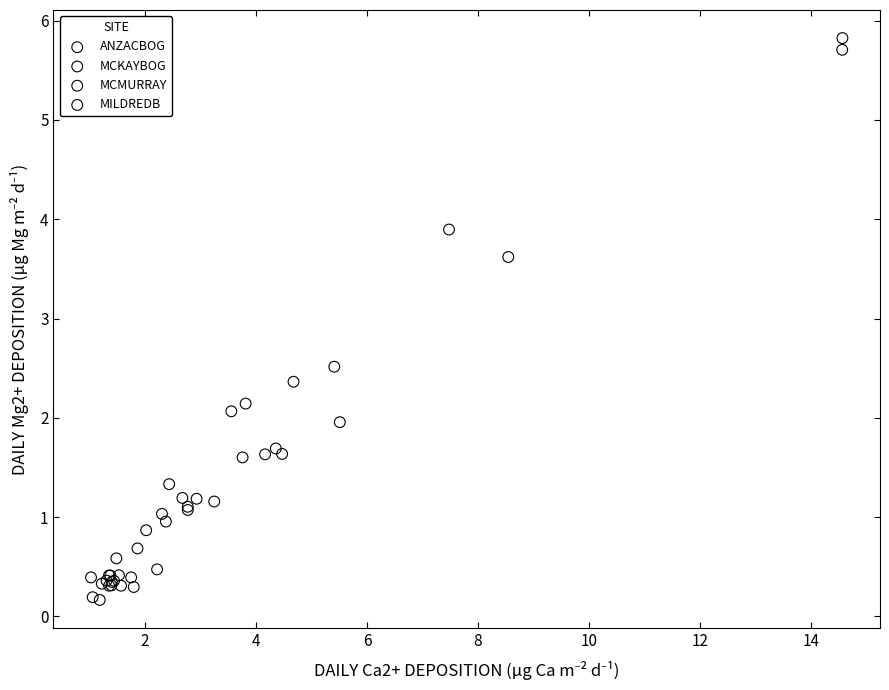

Which series reaches the maximum Y coordinate?

MCKAYBOG